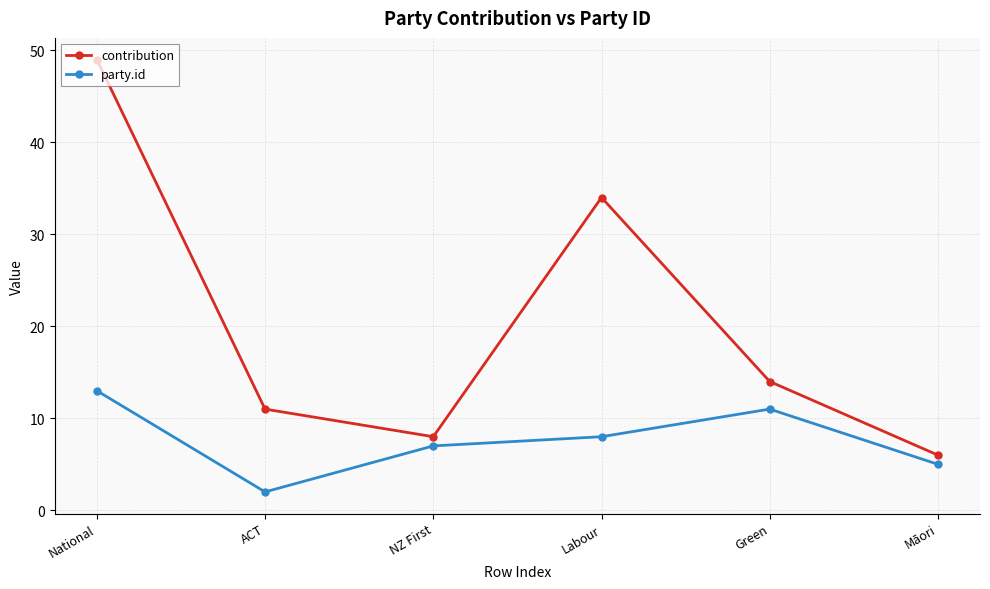

True or false: contribution and party.id intersect in this chart.

False